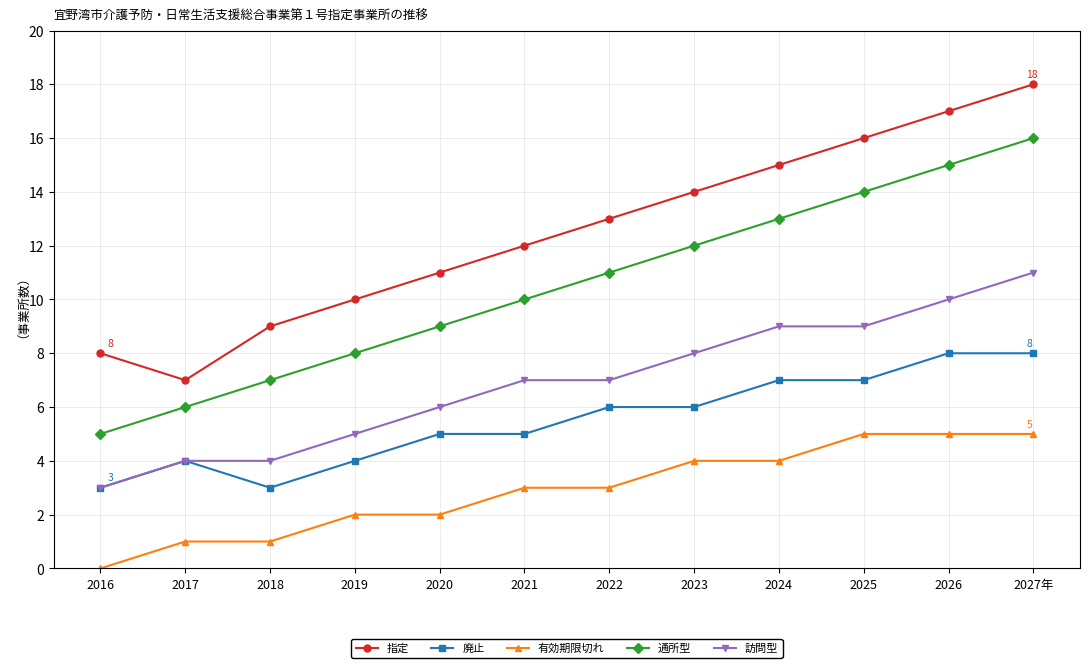

What is the difference between the highest and lowest values at 2026?

12